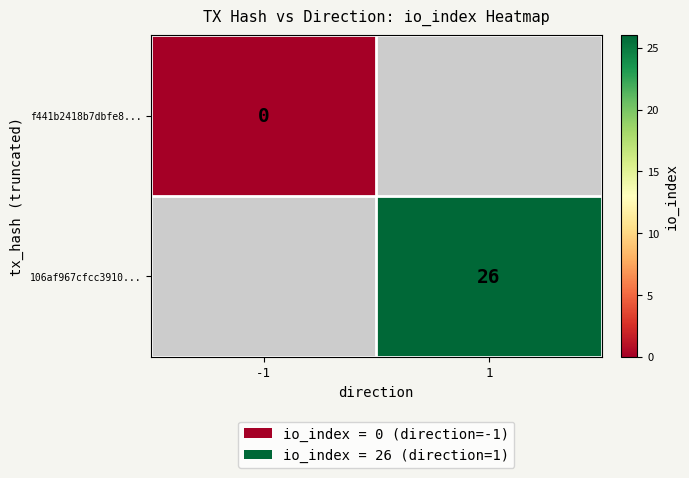

Which has a higher value, -1 or 1?

1